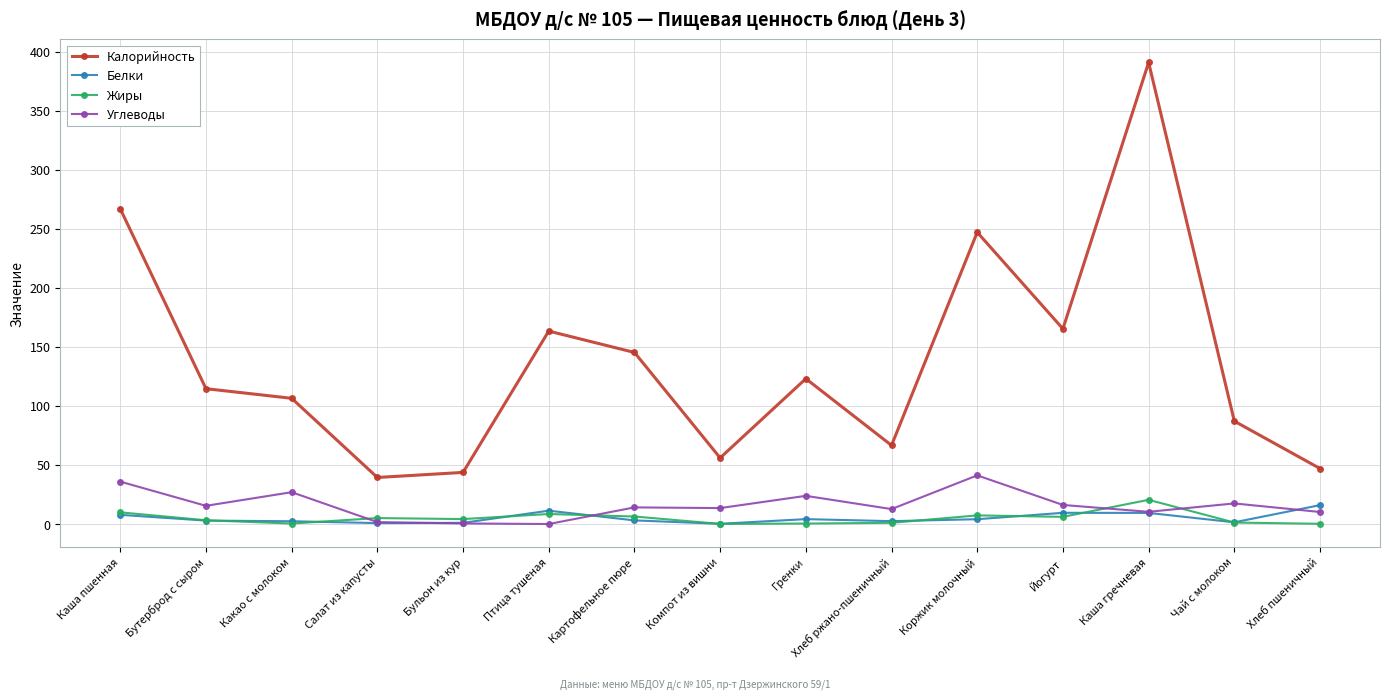

Is the value of Калорийность at Коржик молочный greater than the value of Жиры at Картофельное пюре?

Yes